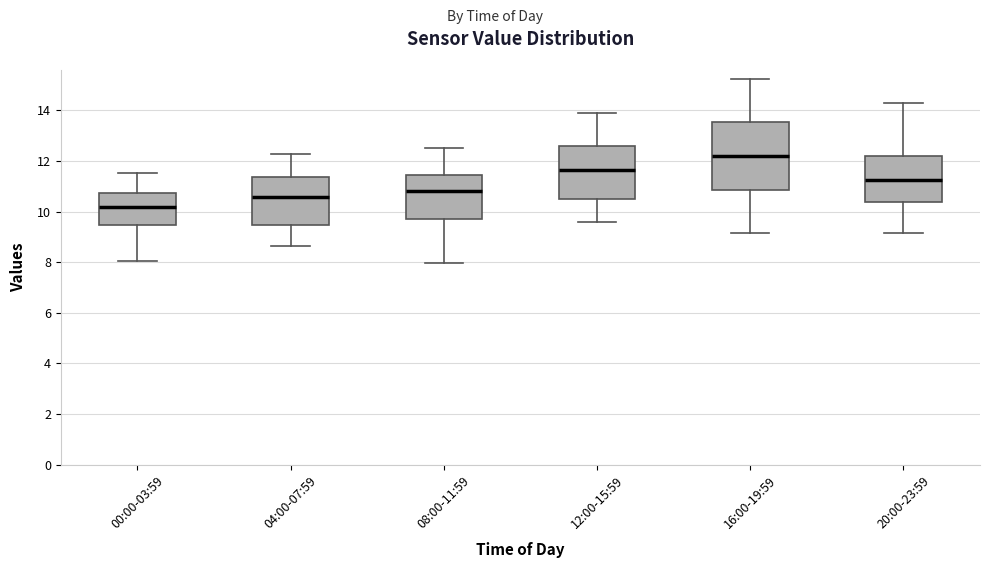

Which box is the tallest, from its lower edge to its upper edge?

16:00-19:59